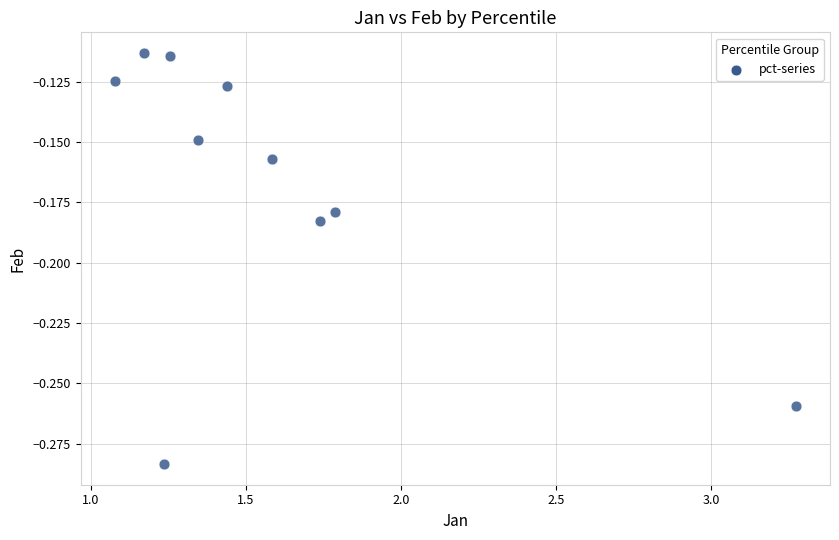

What is the average X value?

1.6